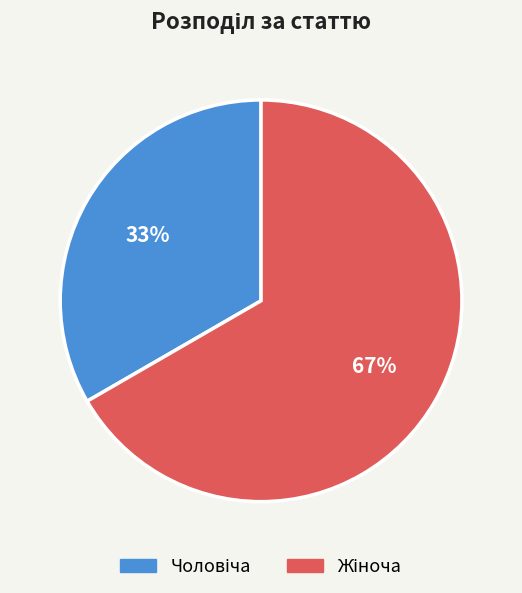

To the nearest percent, what is the average slice percentage?

50%